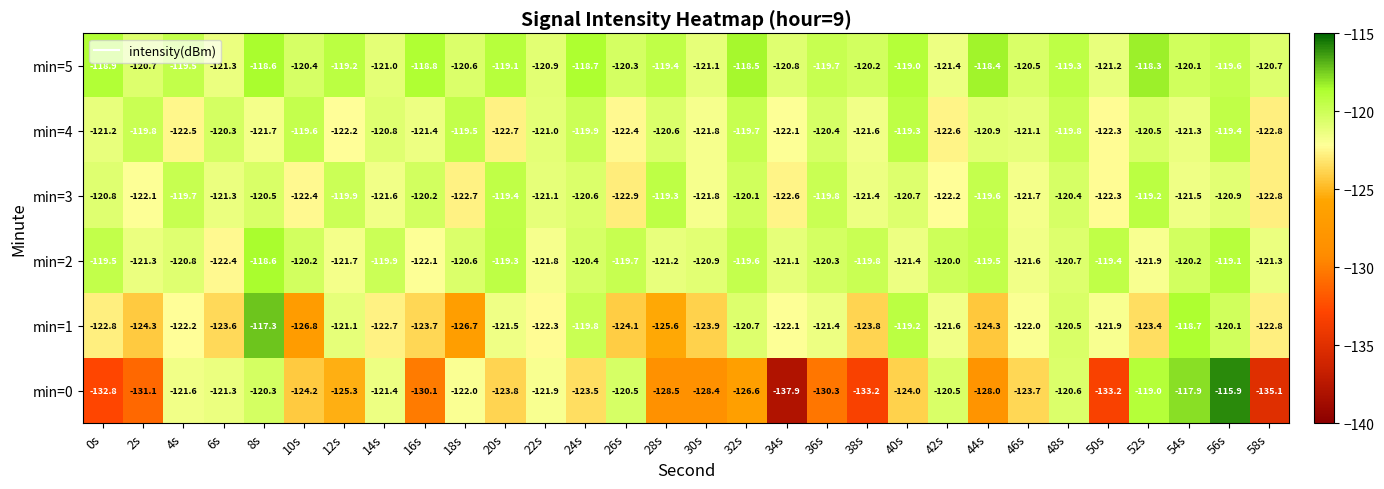

True or false: min=0 has a value of -122.0 at 18s.

True